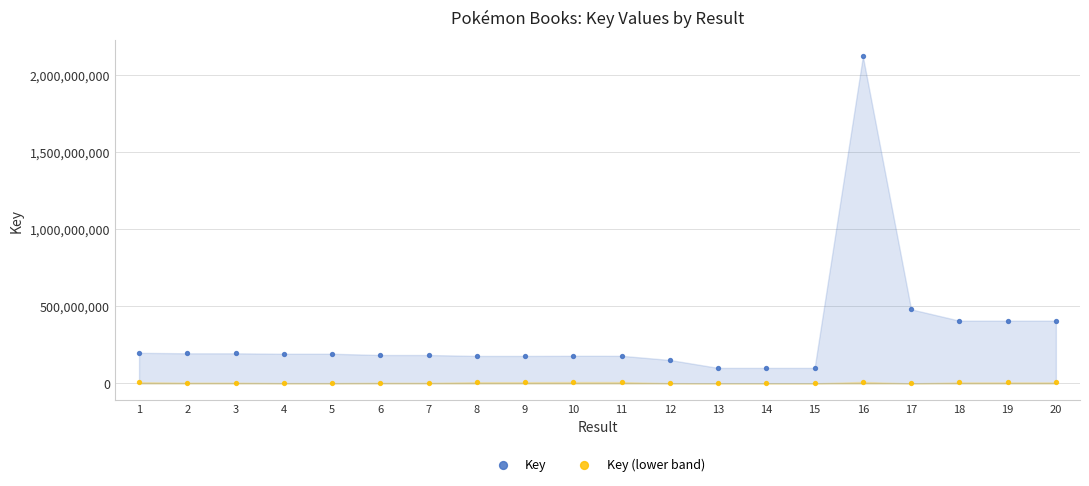

In the Key series, what Y value is closest to 1109994159?

480224266